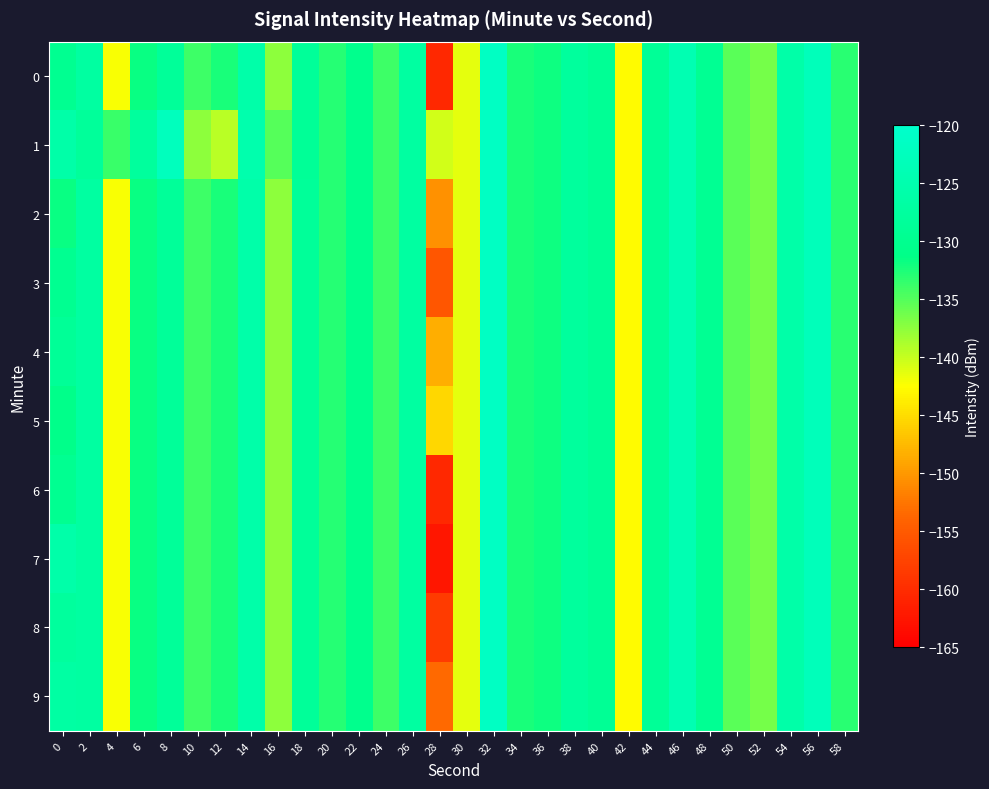

What is the minimum value shown in the chart?

-162.4